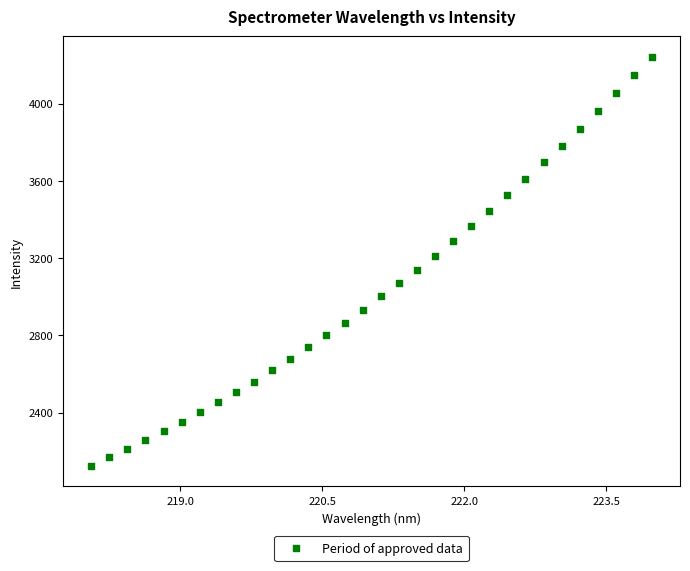

What is the range of X values (max minus min)?

5.9